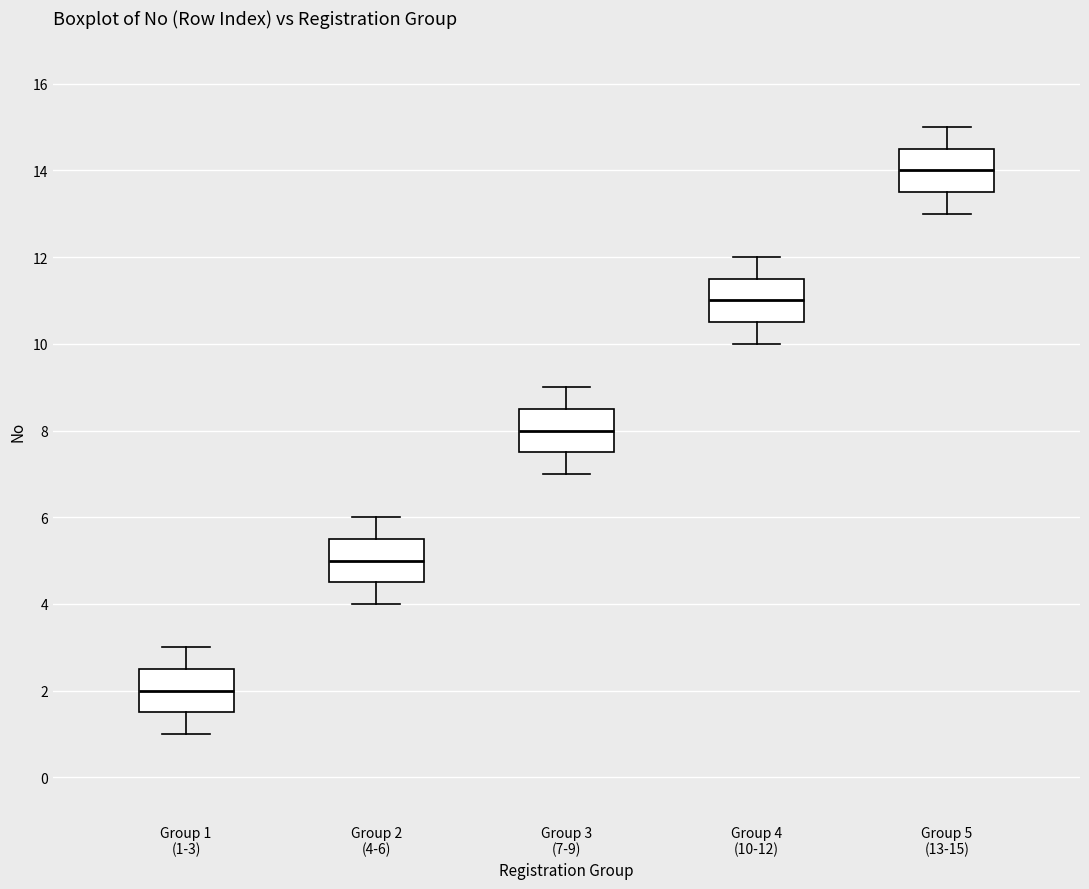

Reading left to right, transcribe this box plot: for each box, give where its median line is, the range the box spans, and where its two whiskers end, as read against the y-axis. The values are not printed on the chart, so give them approximately, as read against the axis.

Group 1 (1-3): median 2.0, box 1.6 to 2.6, whiskers 1.0 to 3.0
Group 2 (4-6): median 5.0, box 4.6 to 5.6, whiskers 4.0 to 6.0
Group 3 (7-9): median 8.0, box 7.6 to 8.6, whiskers 7.0 to 9.0
Group 4 (10-12): median 11.0, box 10.6 to 11.6, whiskers 10.0 to 12.0
Group 5 (13-15): median 14.0, box 13.6 to 14.6, whiskers 13.0 to 15.0